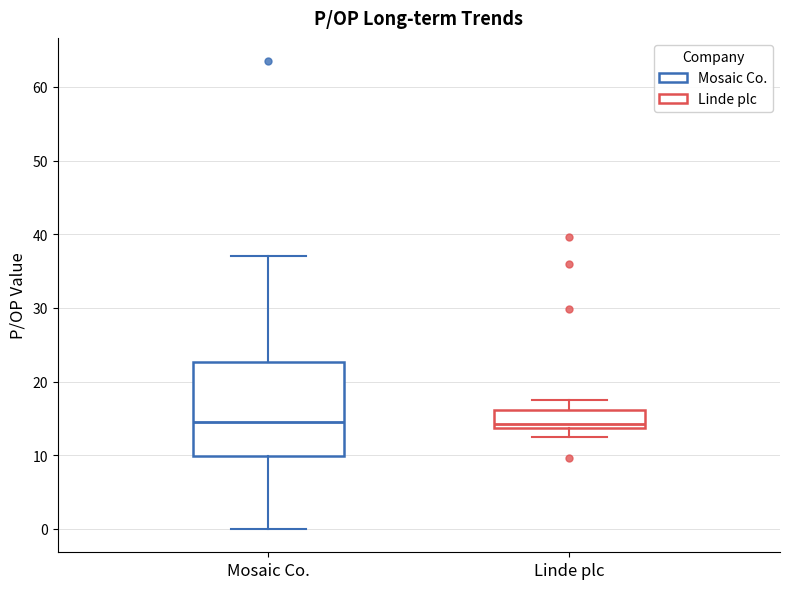

Reading left to right, read every box against the y-axis: the position of its median line, the range the box covers, and the ends of its whiskers. The values are not printed on the chart, so give them approximately, as read against the axis.

Mosaic Co.: median 15, box 10 to 23, whiskers 0 to 37
Linde plc: median 14 (just above the box's lower edge), box 14 to 16, whiskers 13 to 18